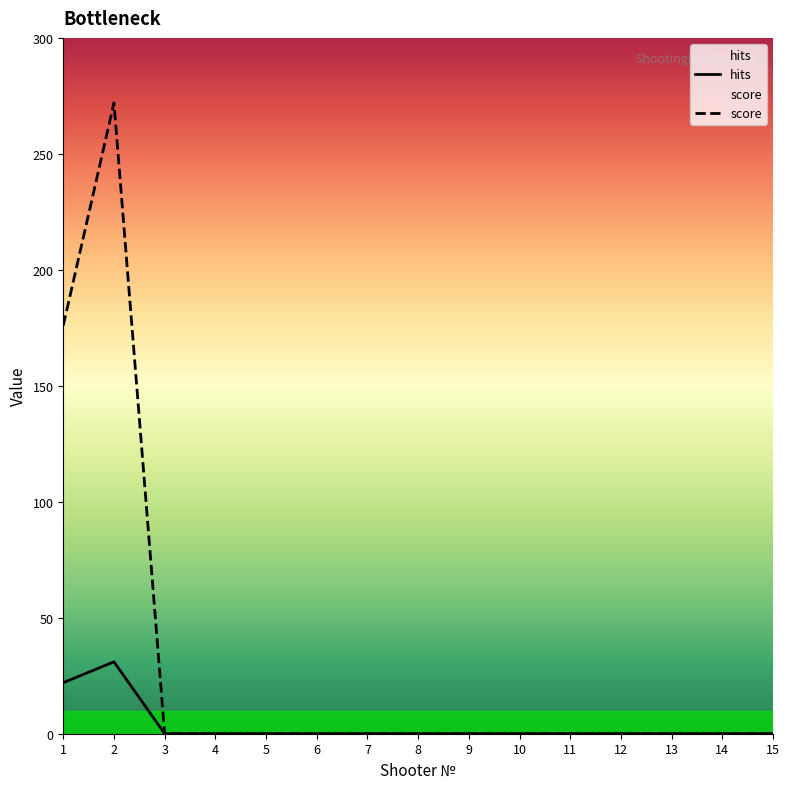

Rank the series by their maximum value, from lowest to highest.

hits, score